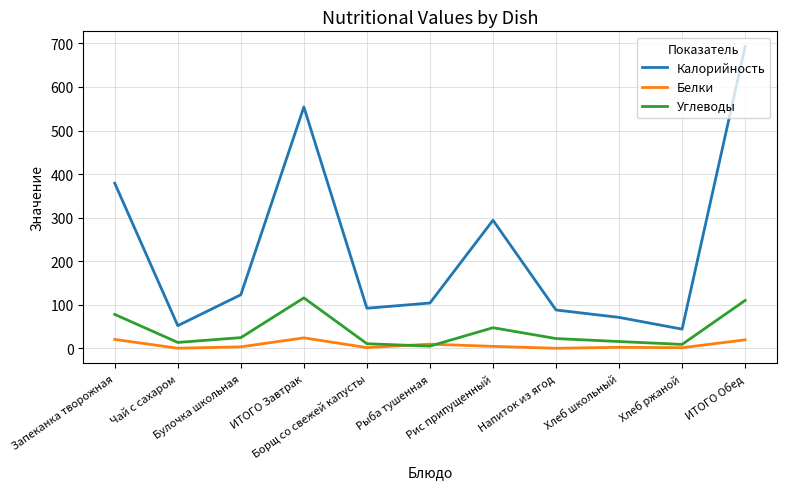

Rank the series by their average value, from highest to lowest.

Калорийность, Углеводы, Белки